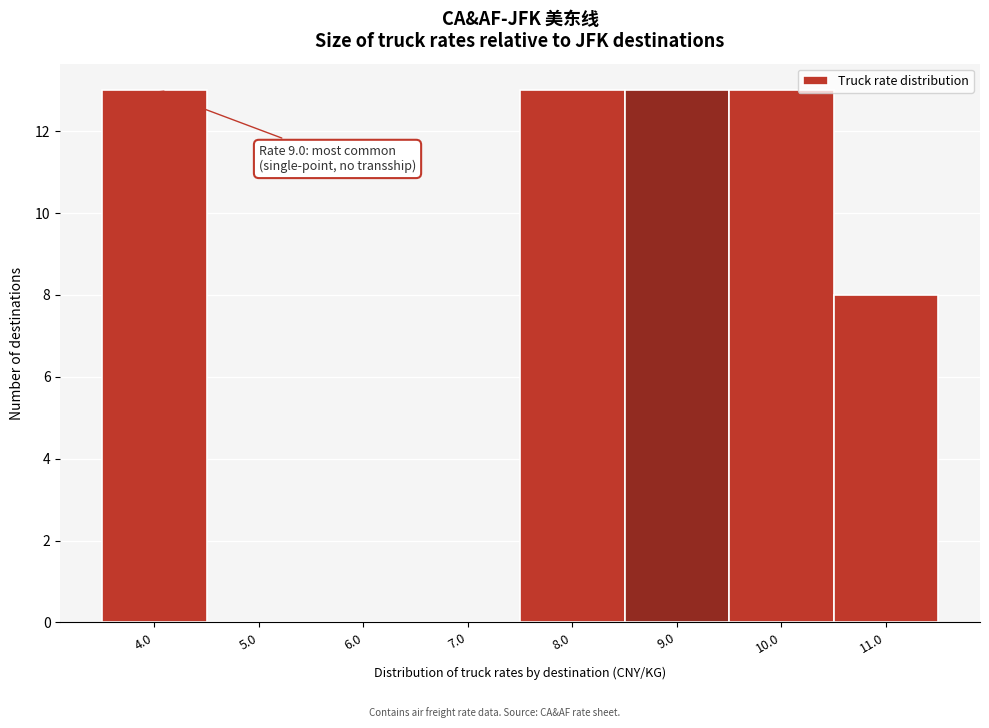

Reading left to right, what are all the values shown in this chart?

4.0=13	5.0=0	6.0=0	7.0=0	8.0=13	9.0=13	10.0=13	11.0=8